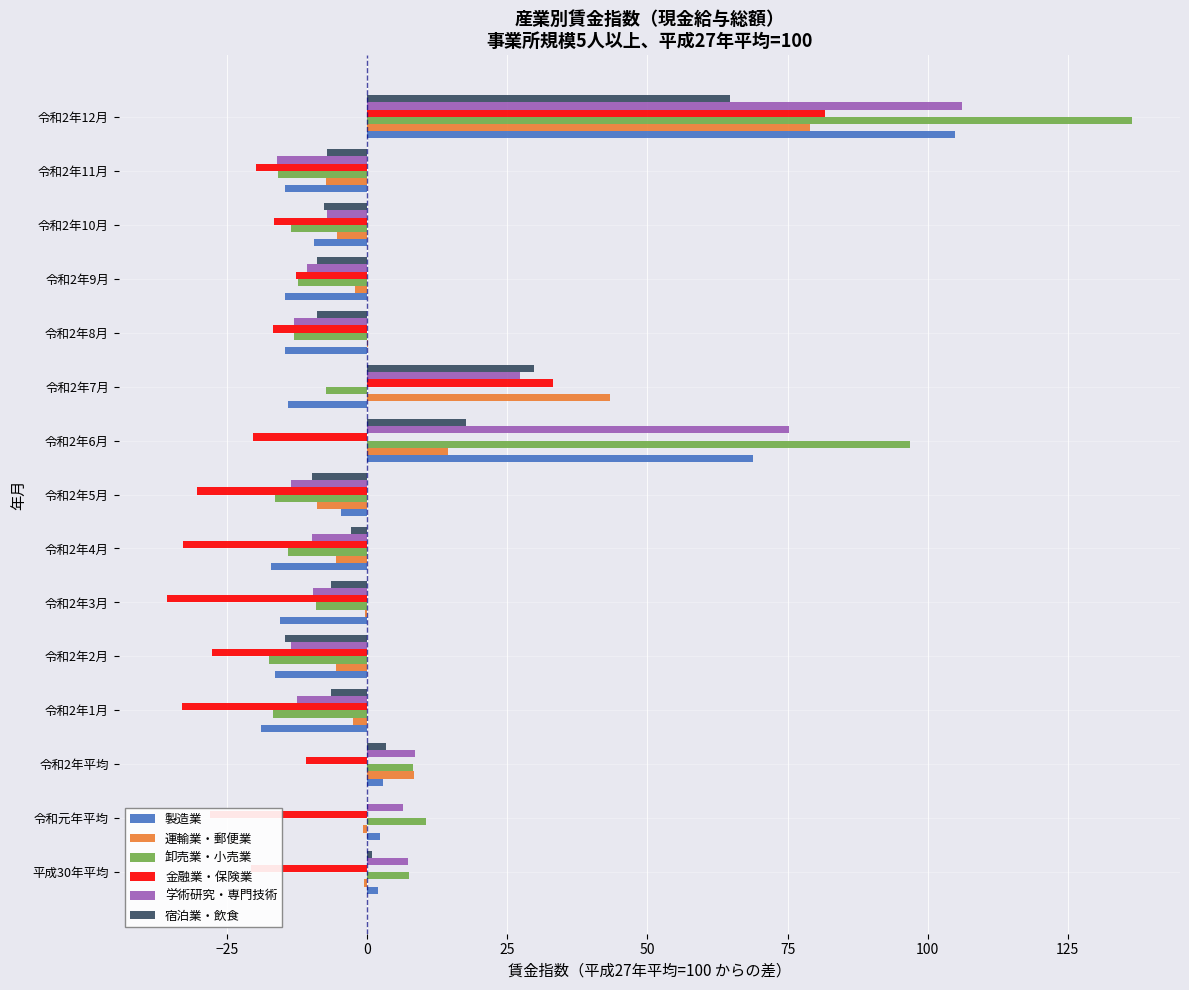

Which series changed the most between 令和2年平均 and 令和2年1月?

卸売業・小売業